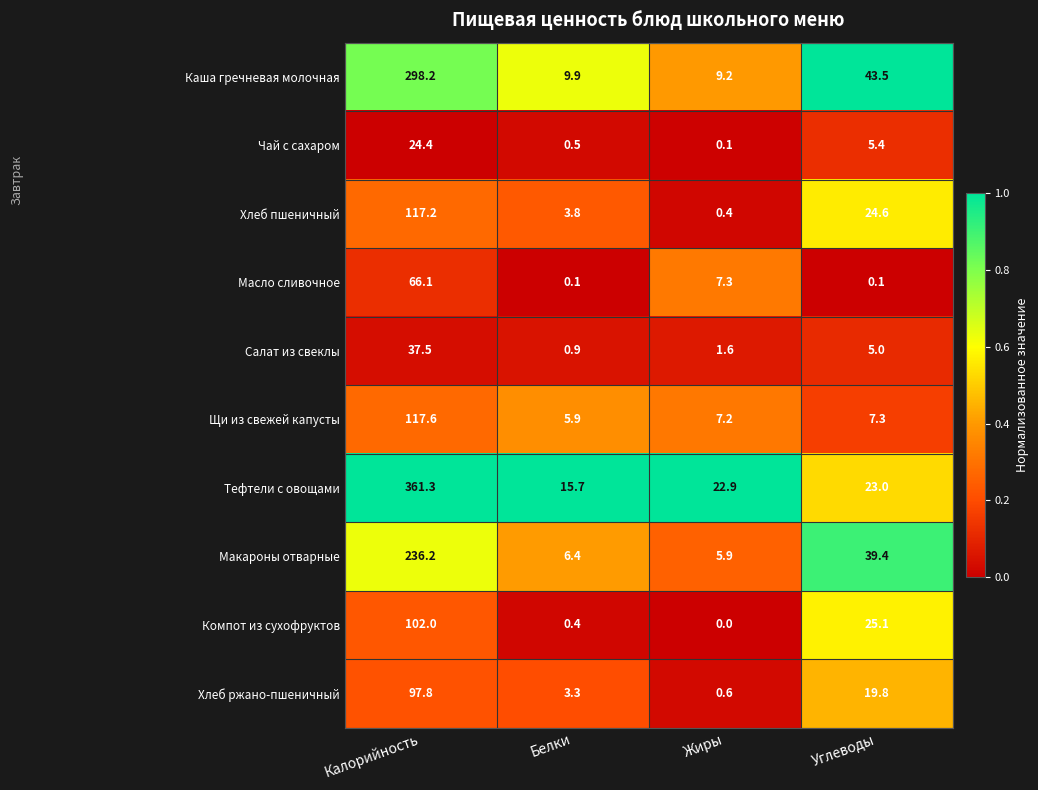

Read the Салат из свеклы value at Жиры.

1.6